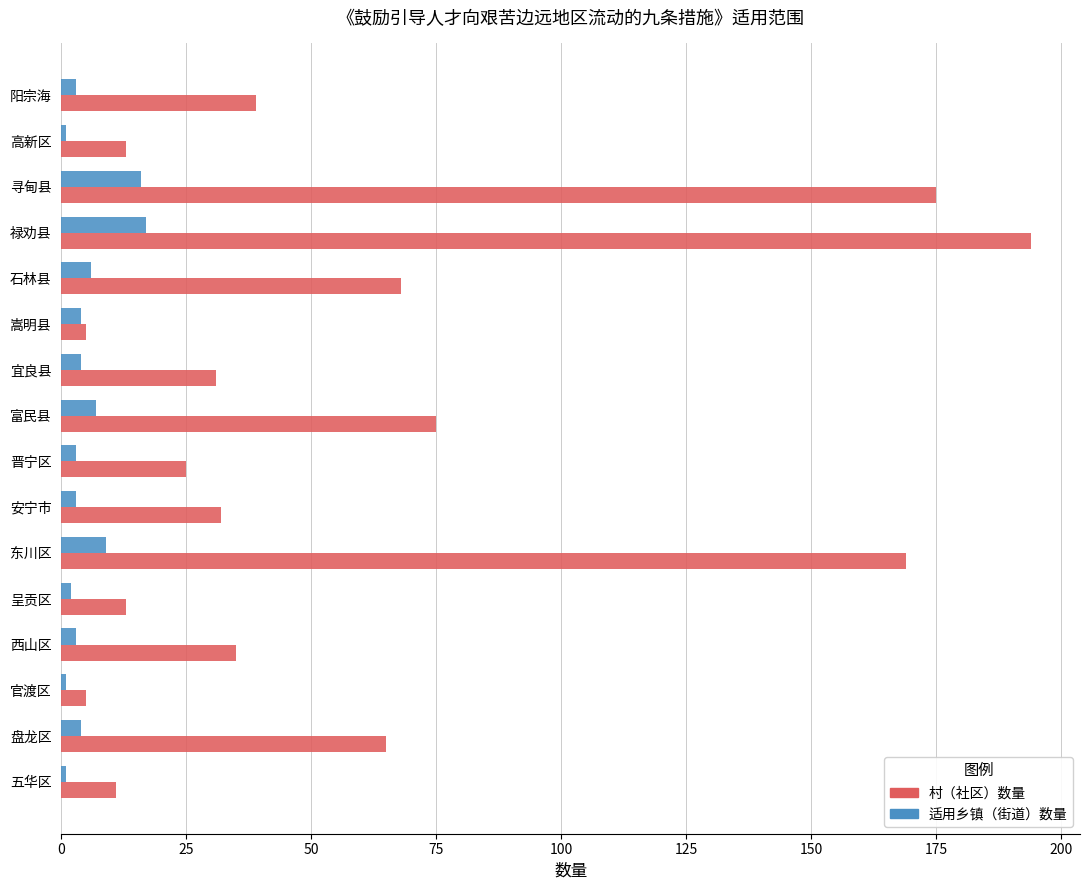

What is the difference between the maximum and second lowest values in the 适用乡镇（街道）数量 series?

16